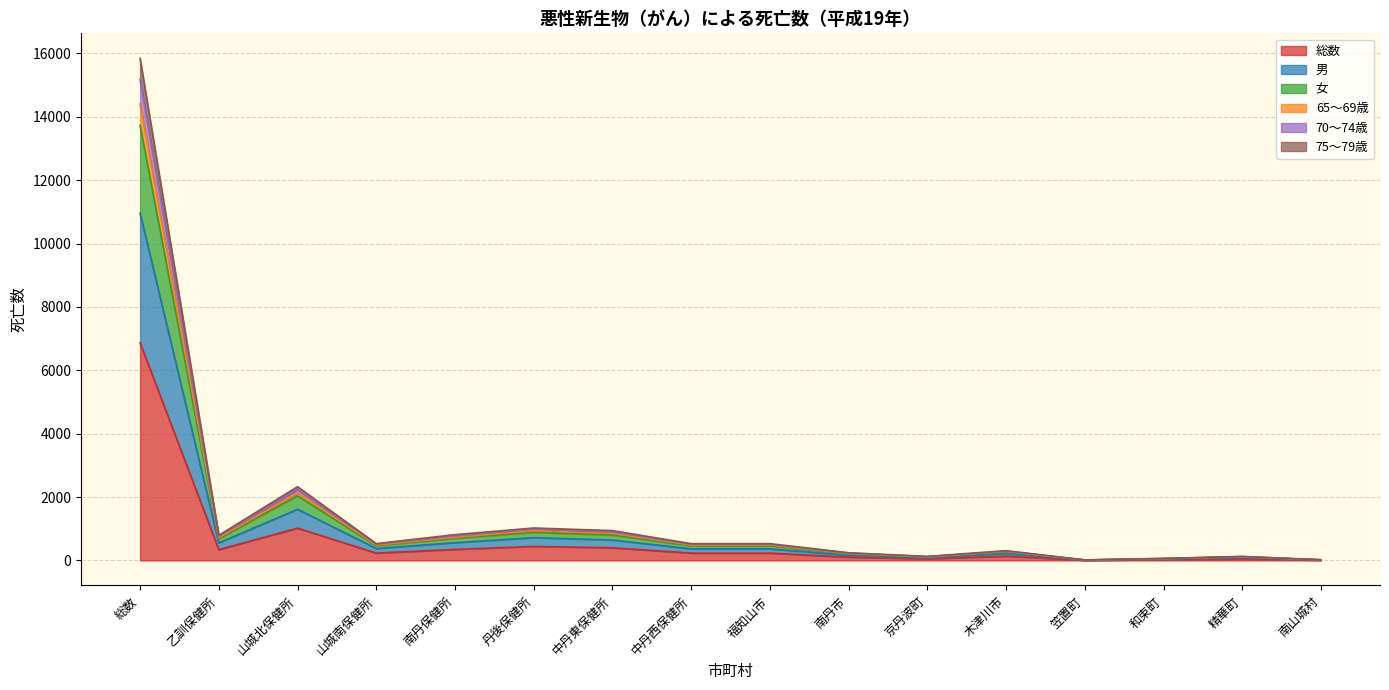

What is the label of the 5th point from the left?

南丹保健所